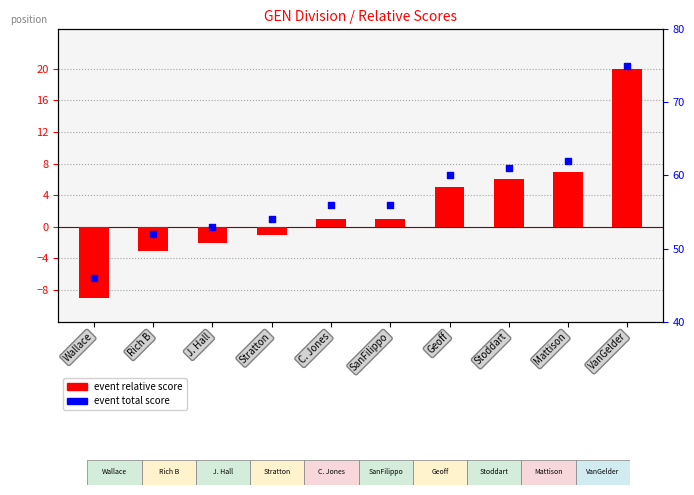

At how many categories does at least one series exceed 51?

9